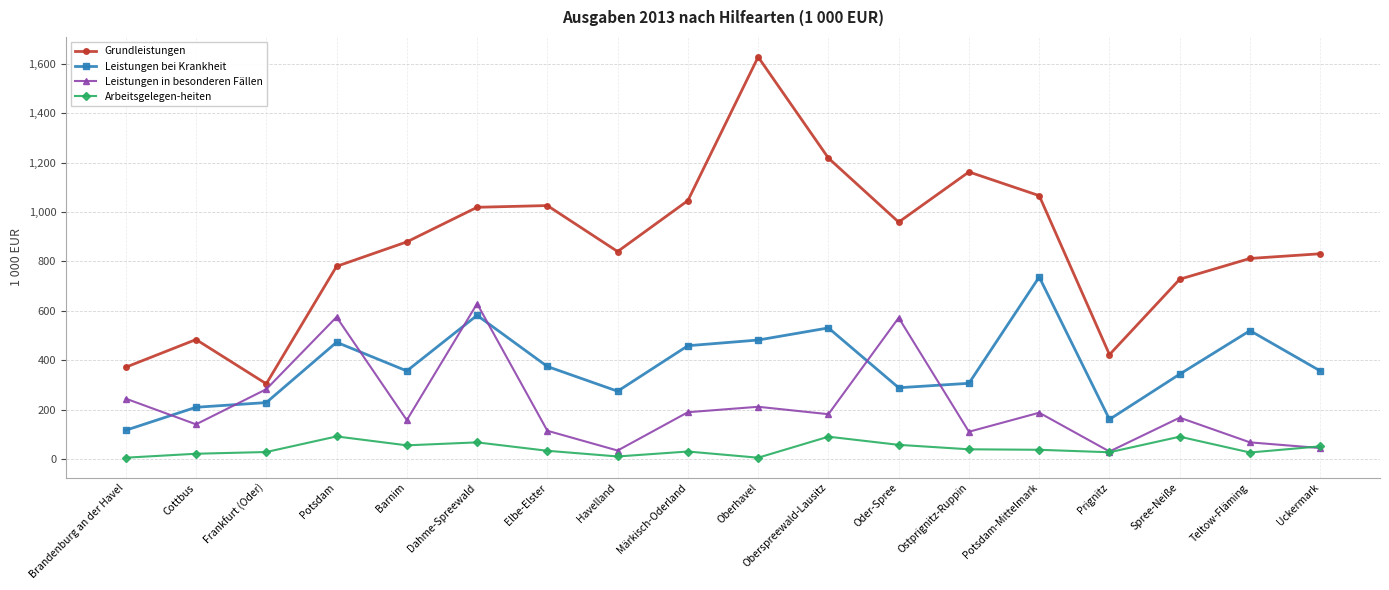

Which series has the largest range (max minus min)?

Grundleistungen